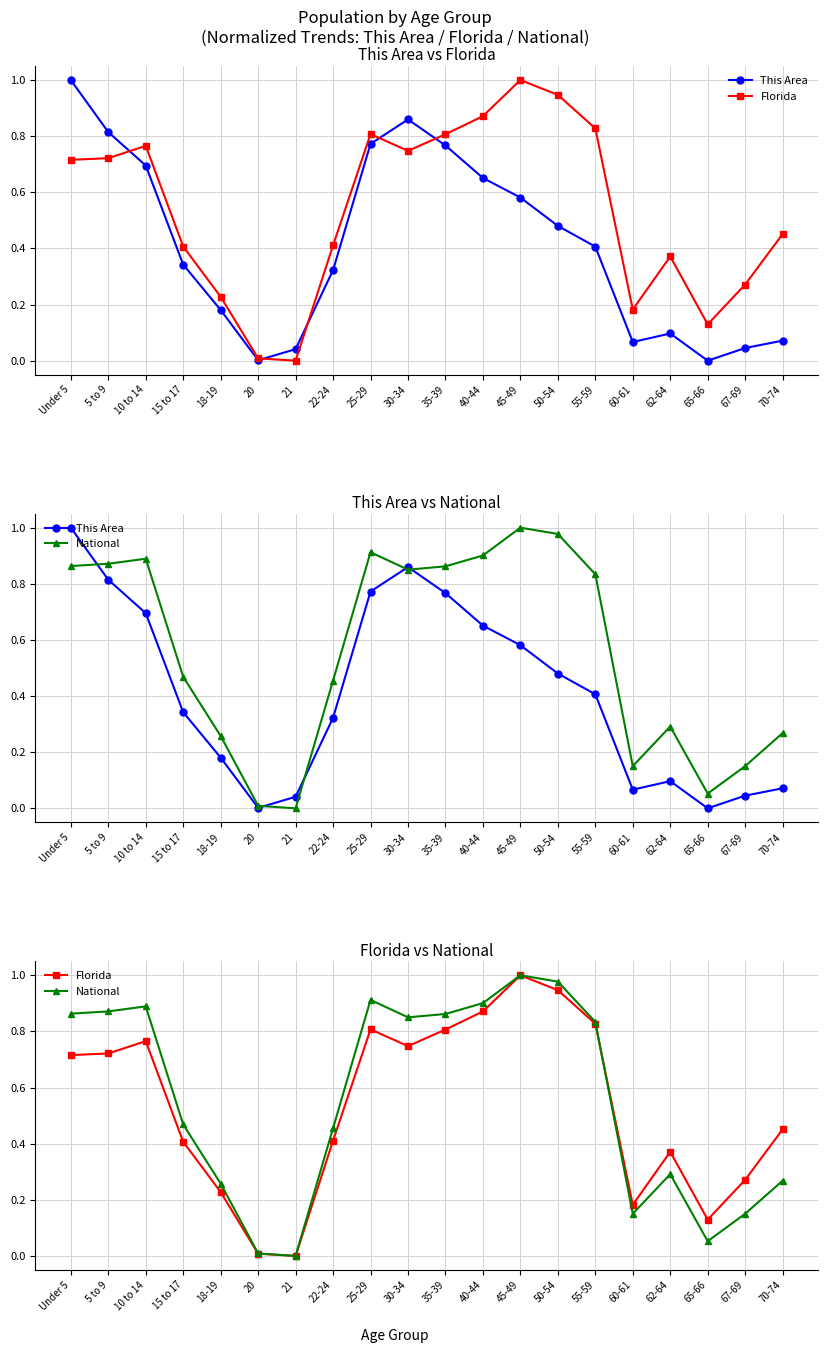

How many interior local valleys does the Florida series have?

4